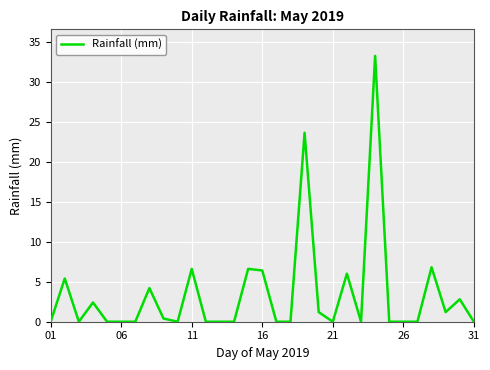

What is the difference between the maximum and minimum values?

33.2